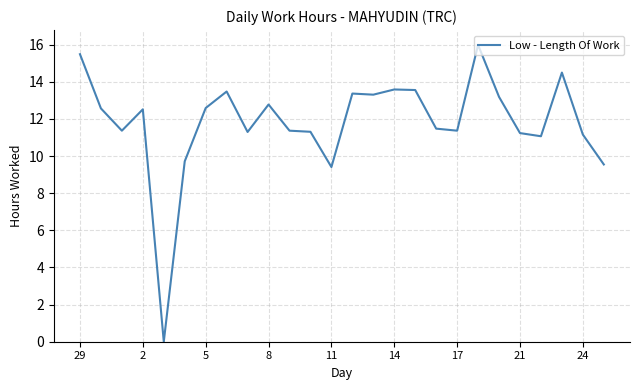

Does the chart display data point markers on the line(s)?

No